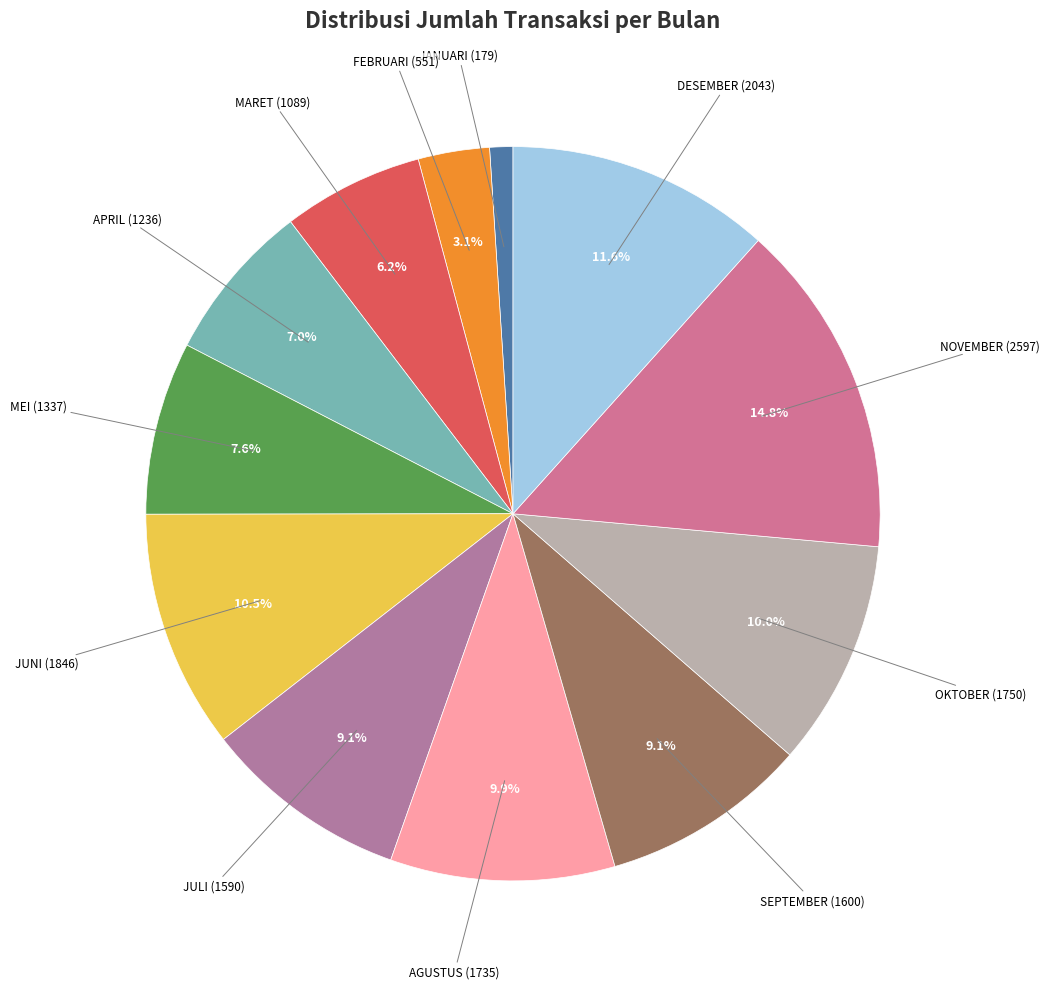

How many segments does this pie chart have?

12